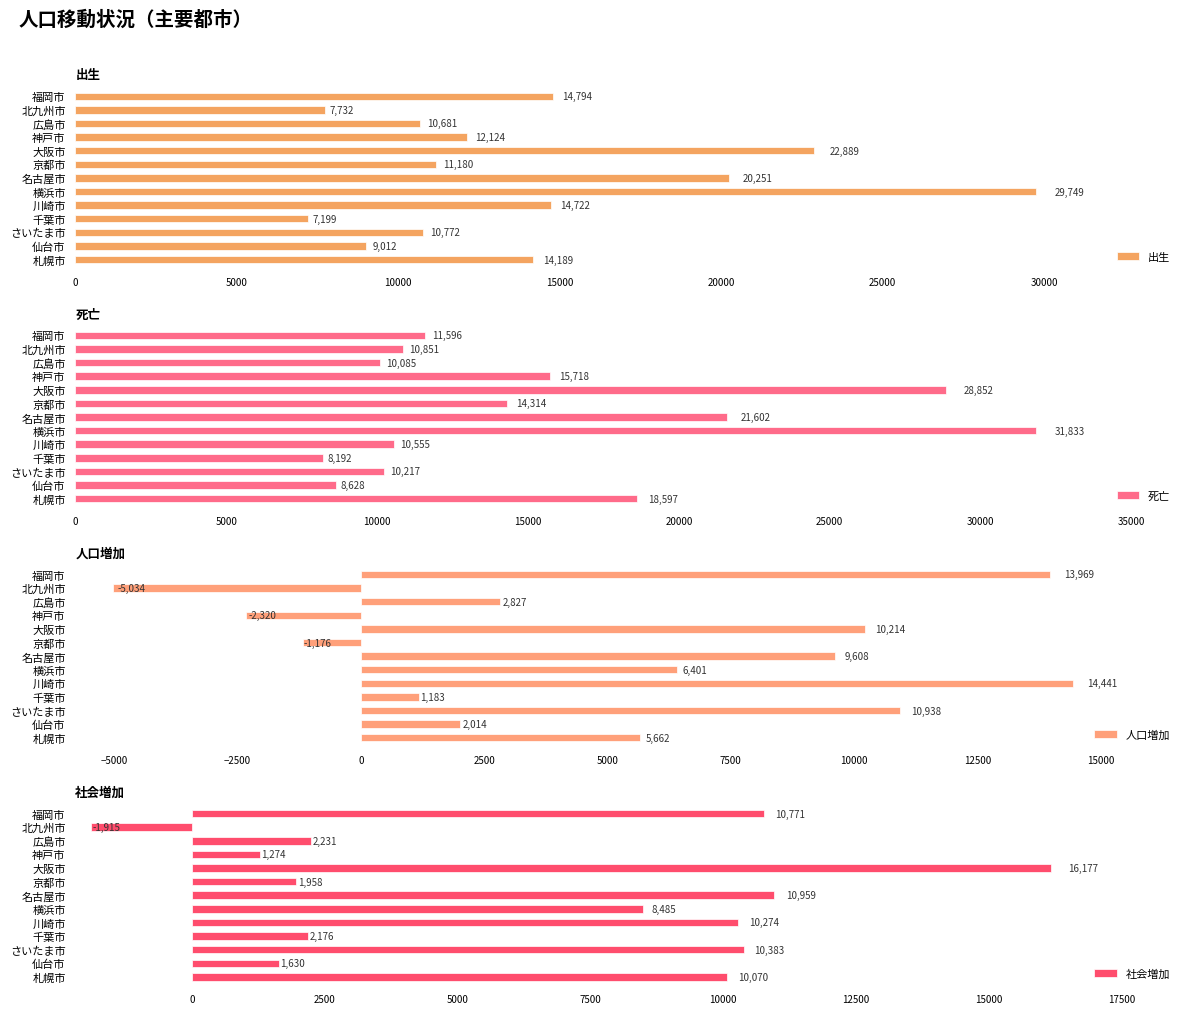

True or false: 出生 has a value of 7732 at 北九州市.

True